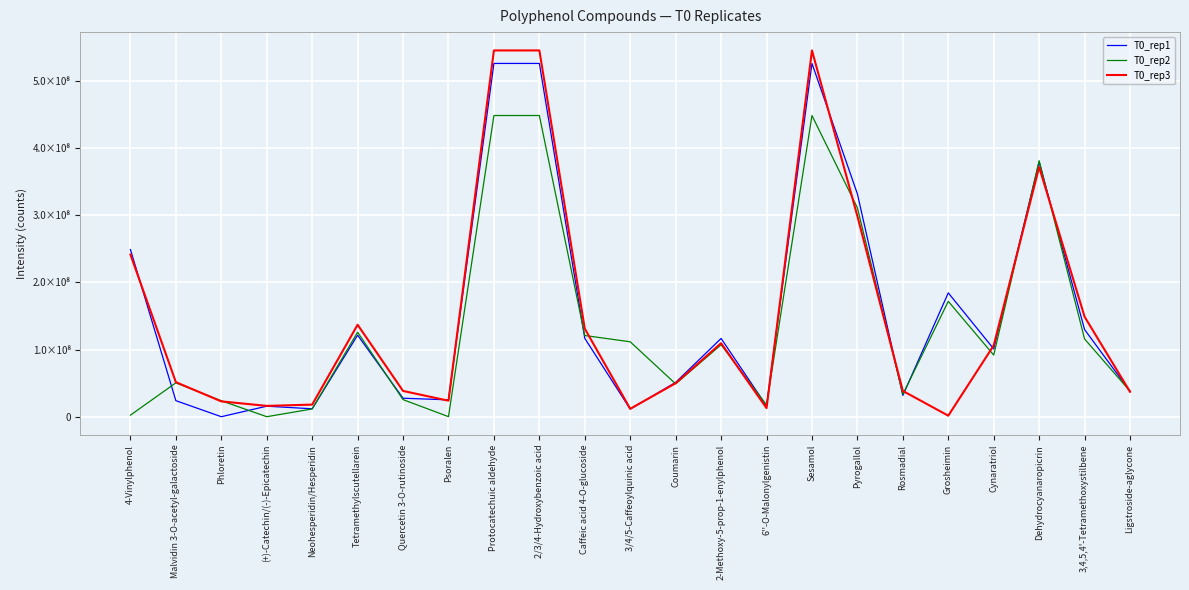

Which series has the largest total across all categories?

T0_rep1